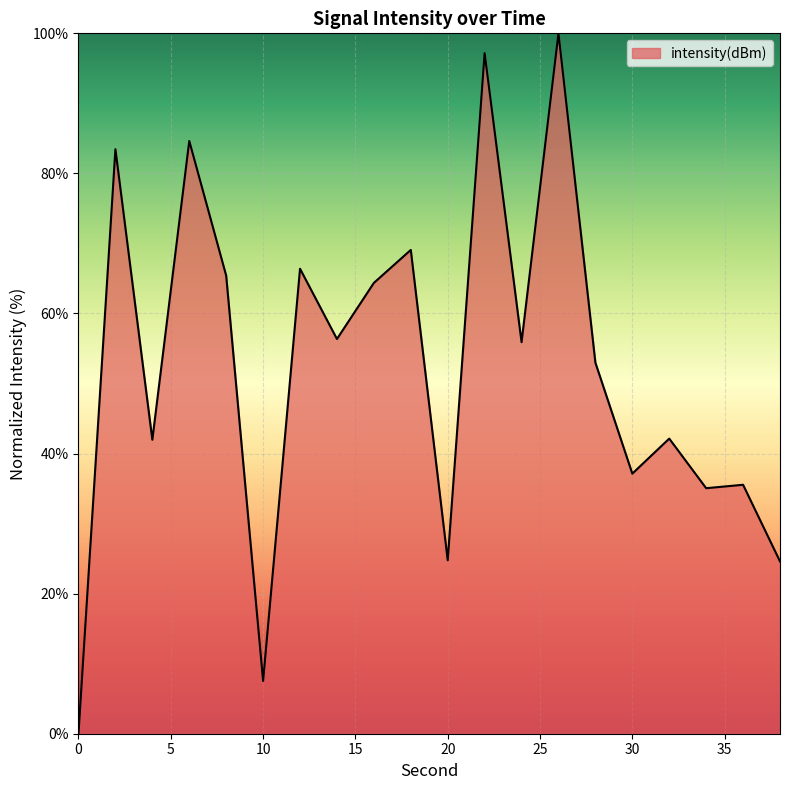

What is the difference between the maximum and minimum values?

100.0